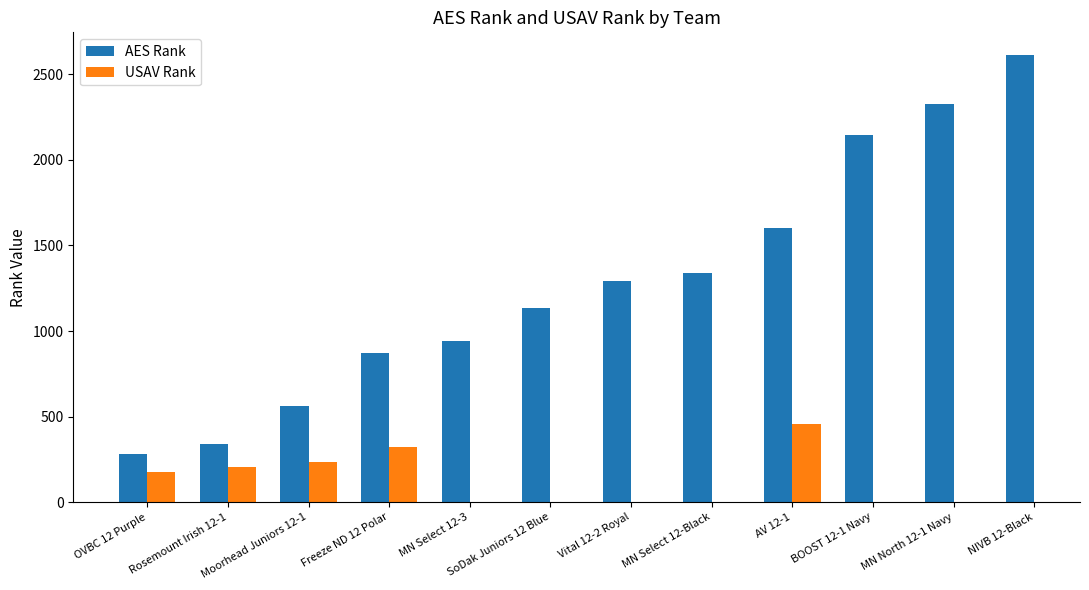

At which category is the sum across all series the highest?

AV 12-1